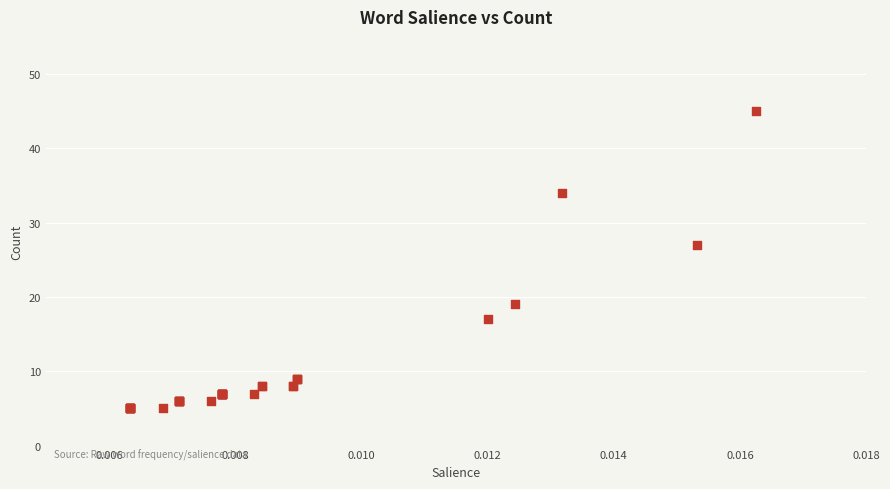

What Y value in the scatter plot is closest to 25?

27